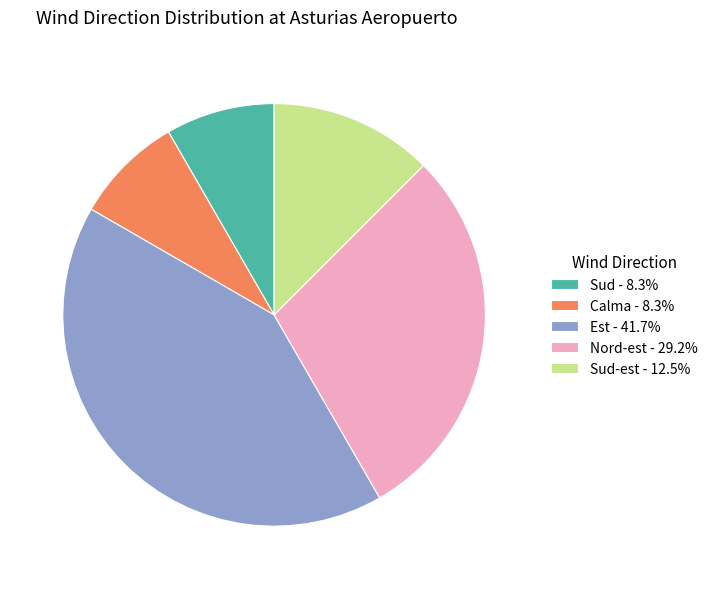

Is there a majority slice in this chart?

No